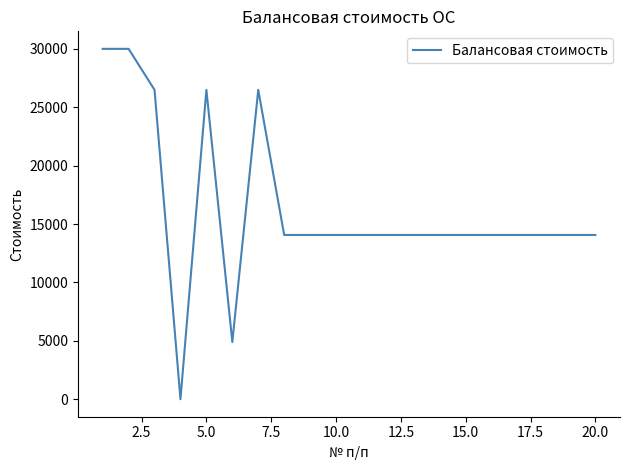

What is the greatest value displayed?

30000.0